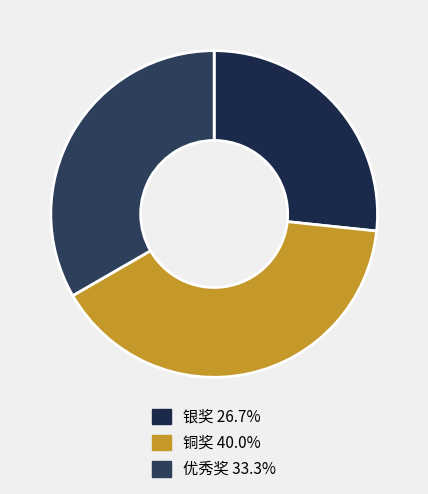

How many slices are in this pie chart?

3